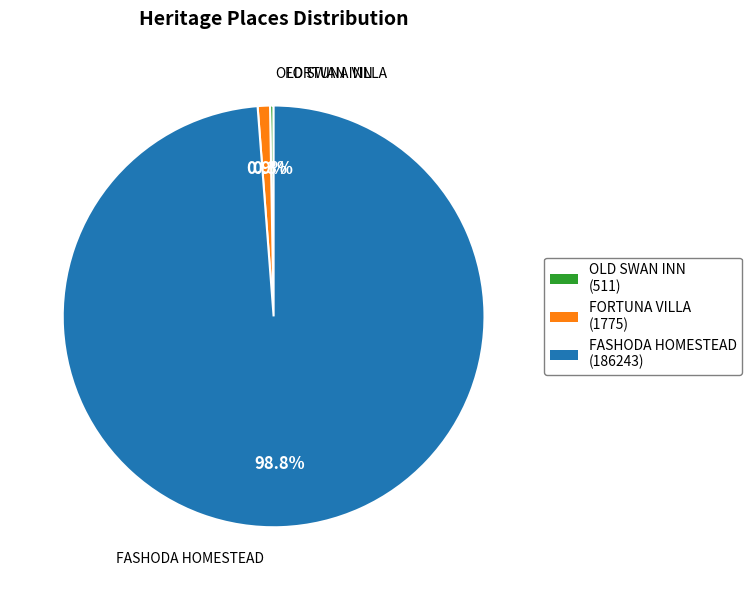

To the nearest percent, what percentage of the pie is FORTUNA VILLA?

1%